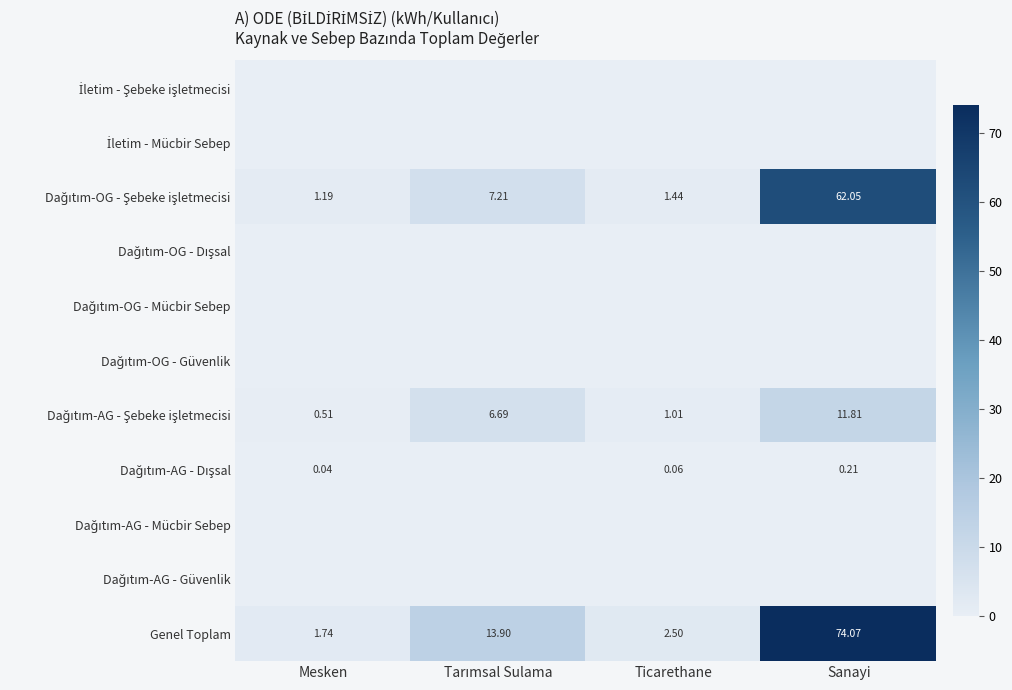

The Genel Toplam series shows 119.4 at Sanayi. True or false?

False